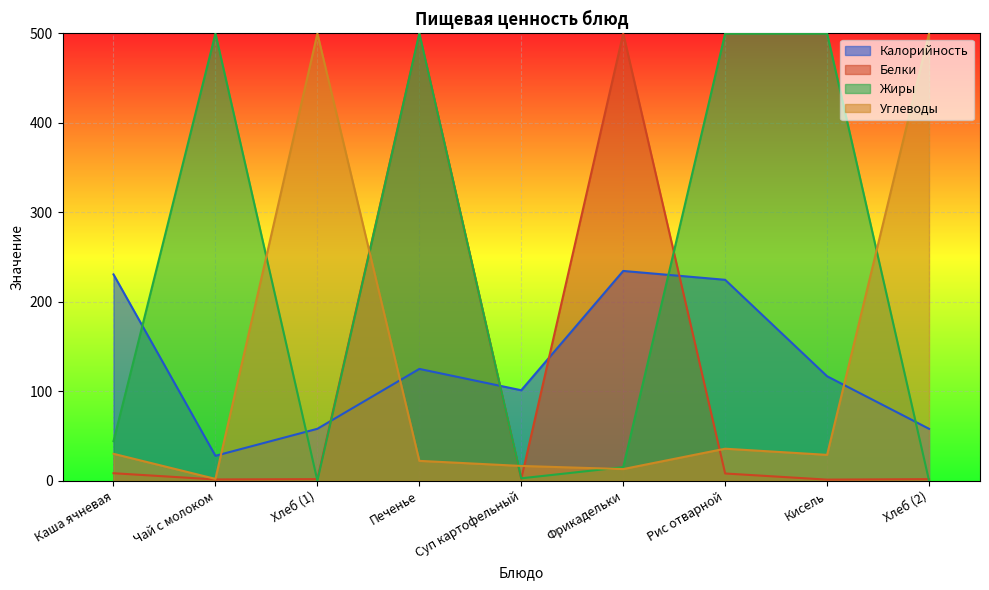

What is the label of the 1st point from the left?

Каша ячневая